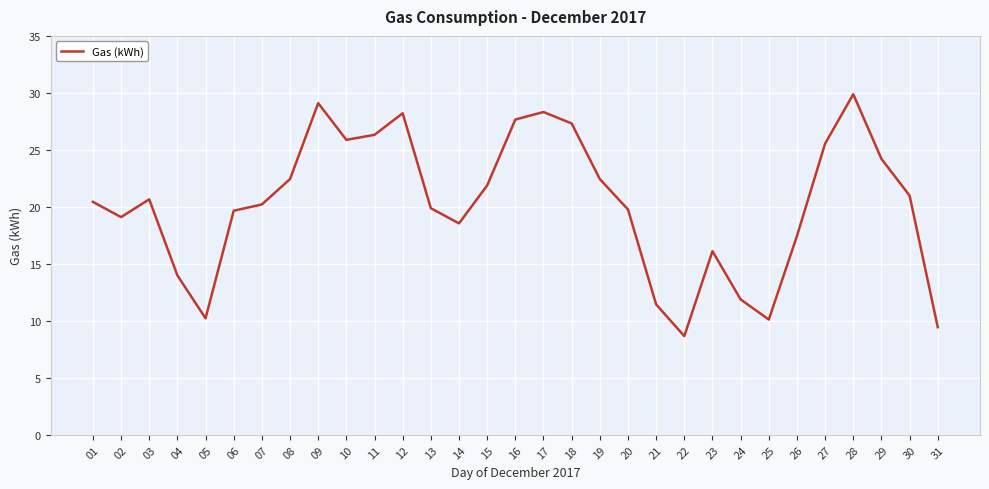

Which has a higher value, 08 or 13?

08